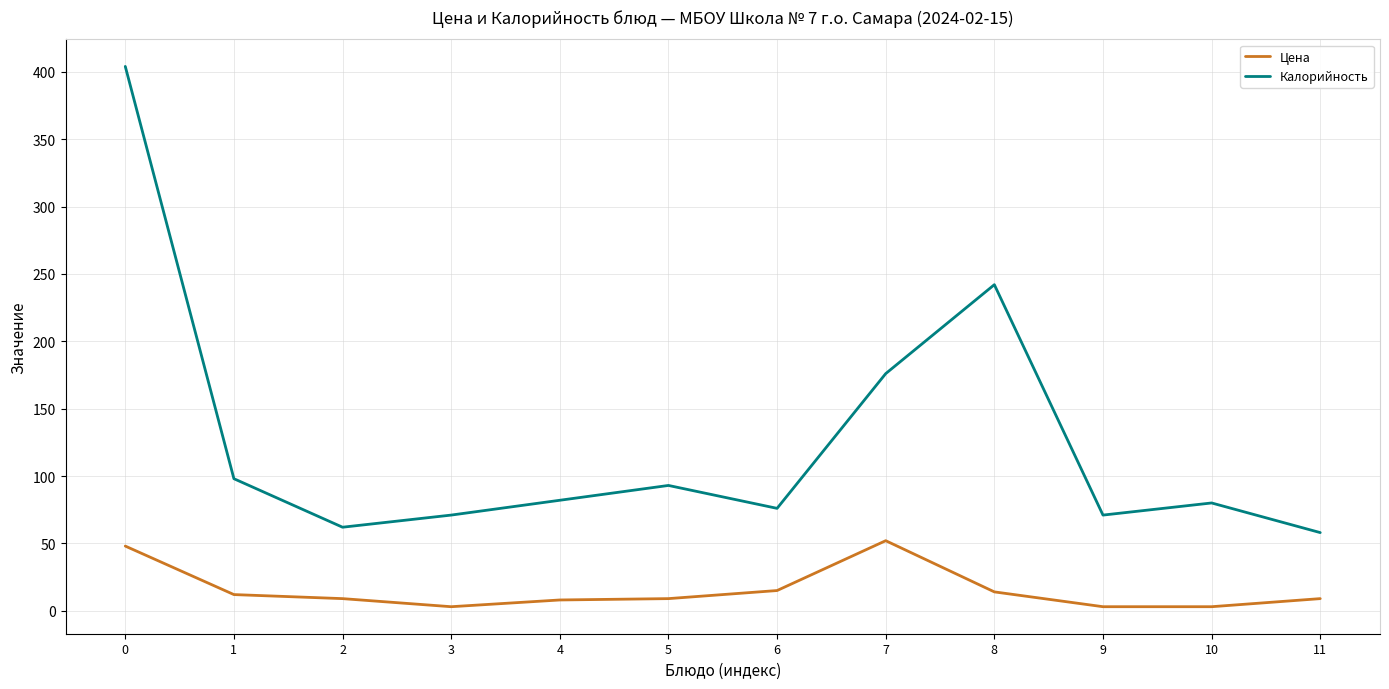

At which label is Калорийность closest to 231?

8